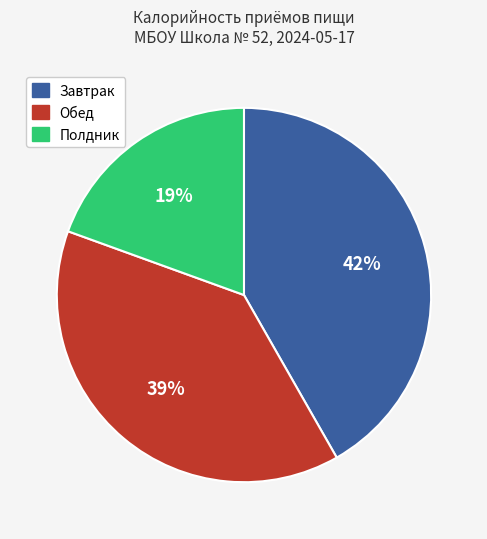

Count the number of slices in the pie.

3